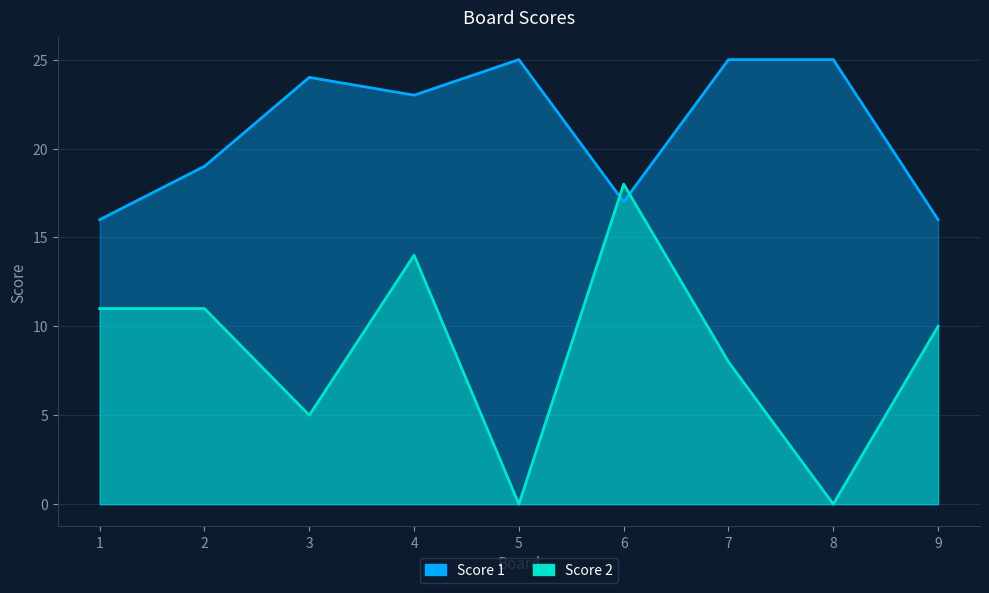

What is the maximum value for Score 1?

25